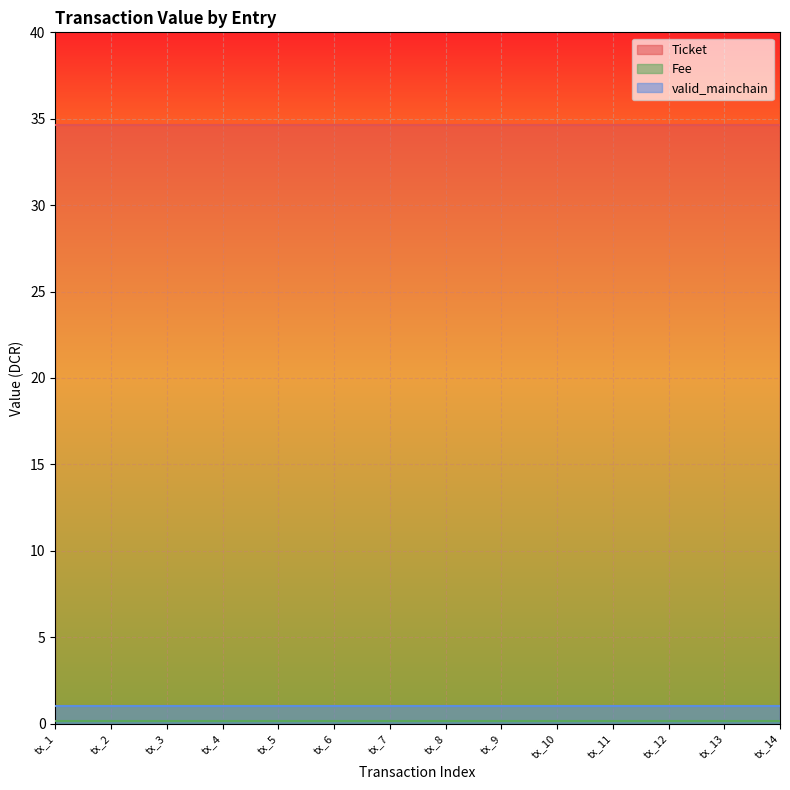

At which category is the sum across all series the highest?

tx_1